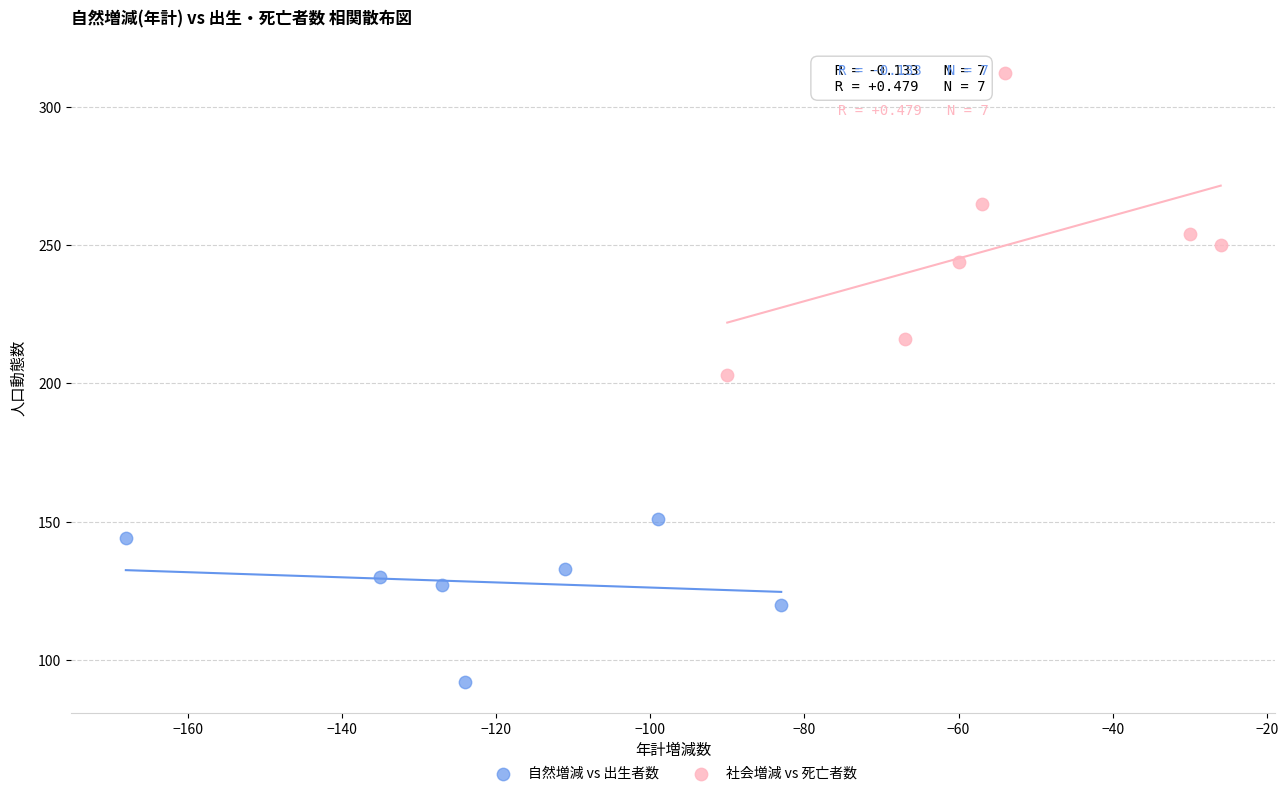

Which series reaches the maximum Y coordinate?

社会増減 vs 死亡者数